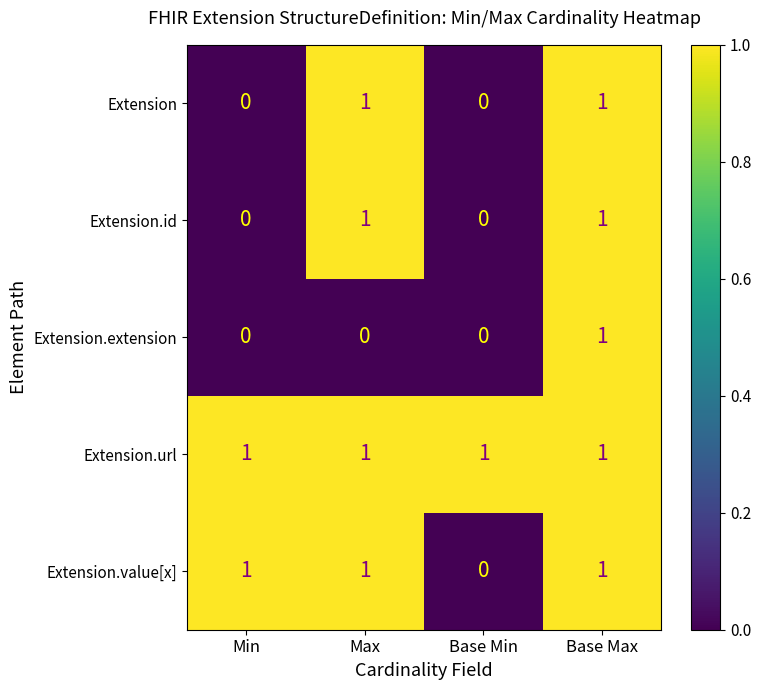

Which series has the largest total across all categories?

Extension.url